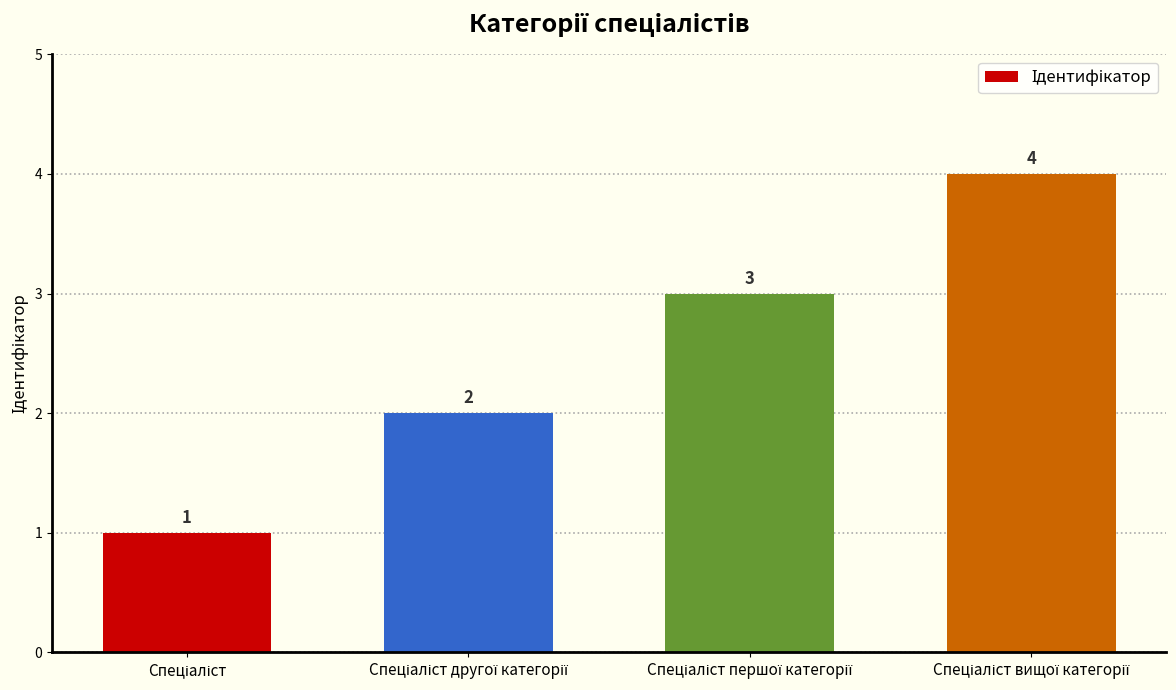

How many values are below 3?

2